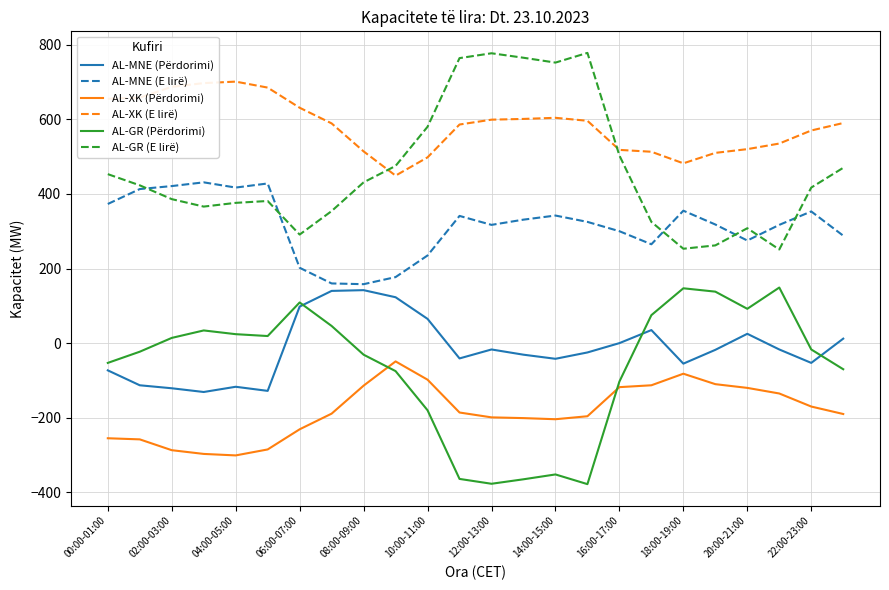

True or false: AL-XK (Përdorimi) and AL-MNE (E lirë) cross at least once.

False